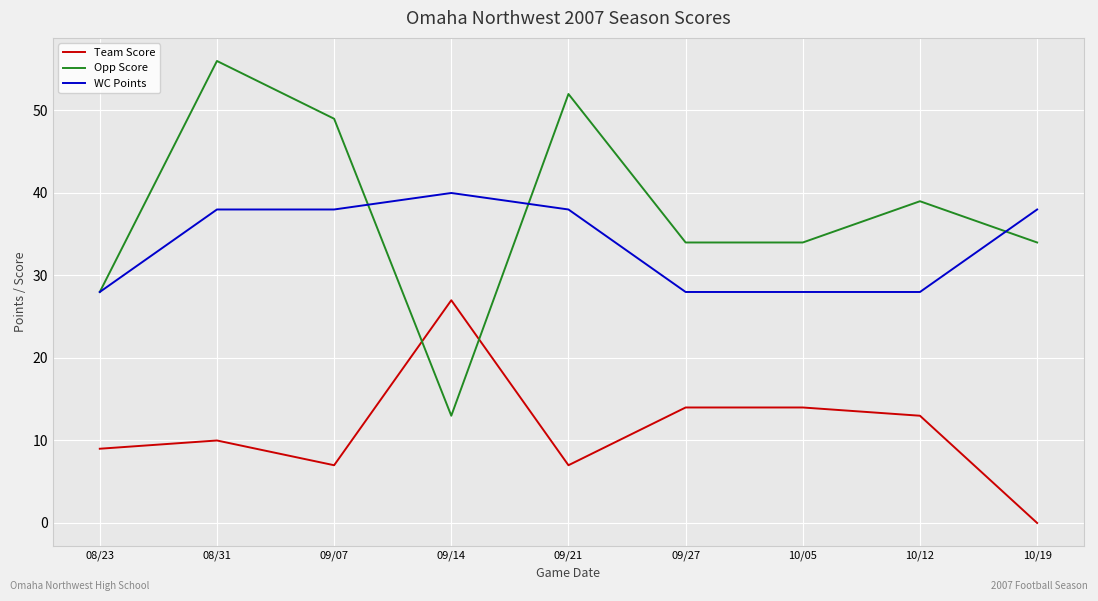

Which category has the lowest value in the Team Score series?

10/19